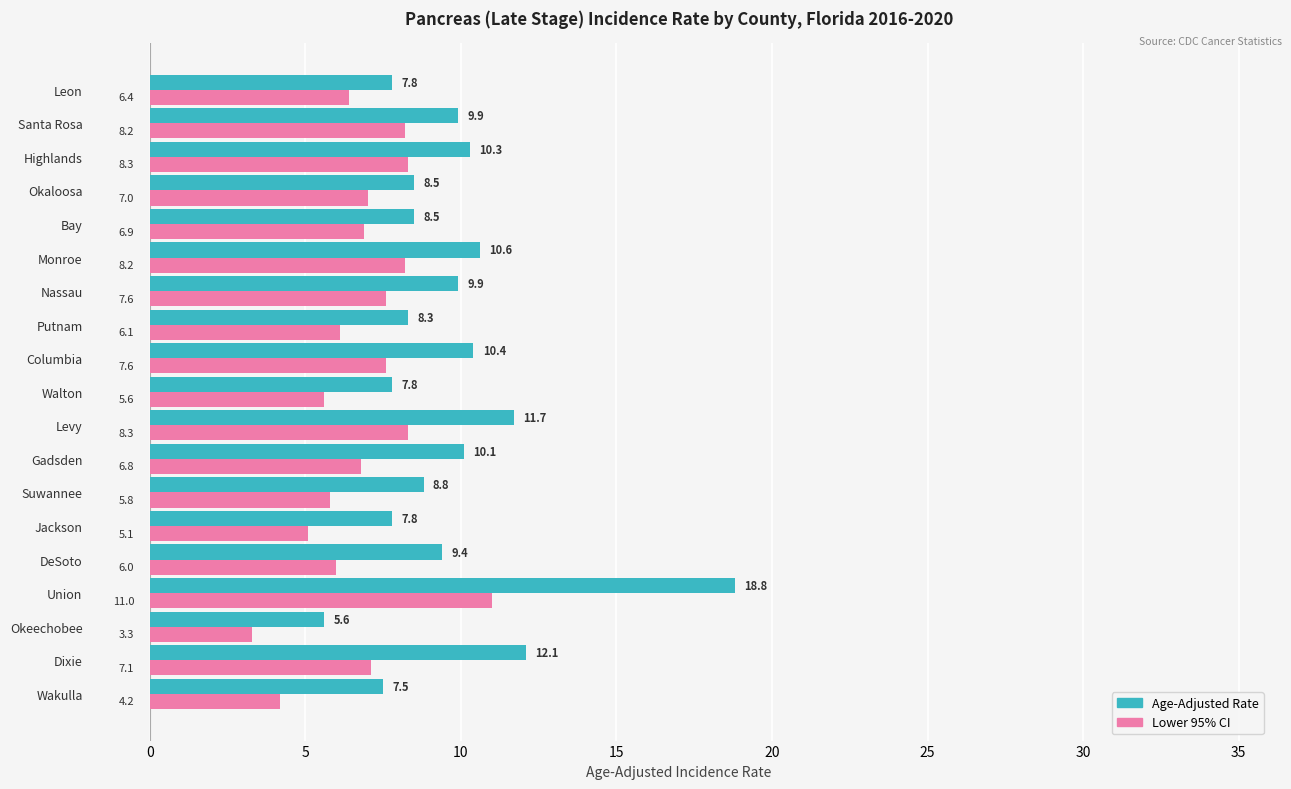

At which category is the sum across all series the highest?

Union